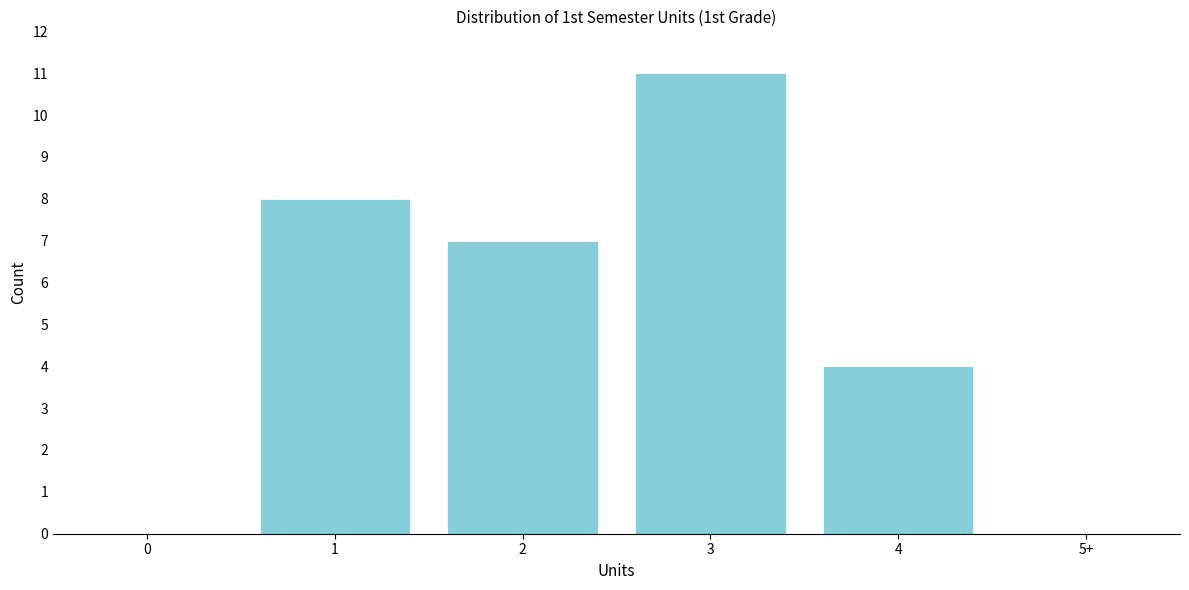

Reading left to right, transcribe all the data shown in this chart.

1=8	2=7	3=11	4=4	5+=0